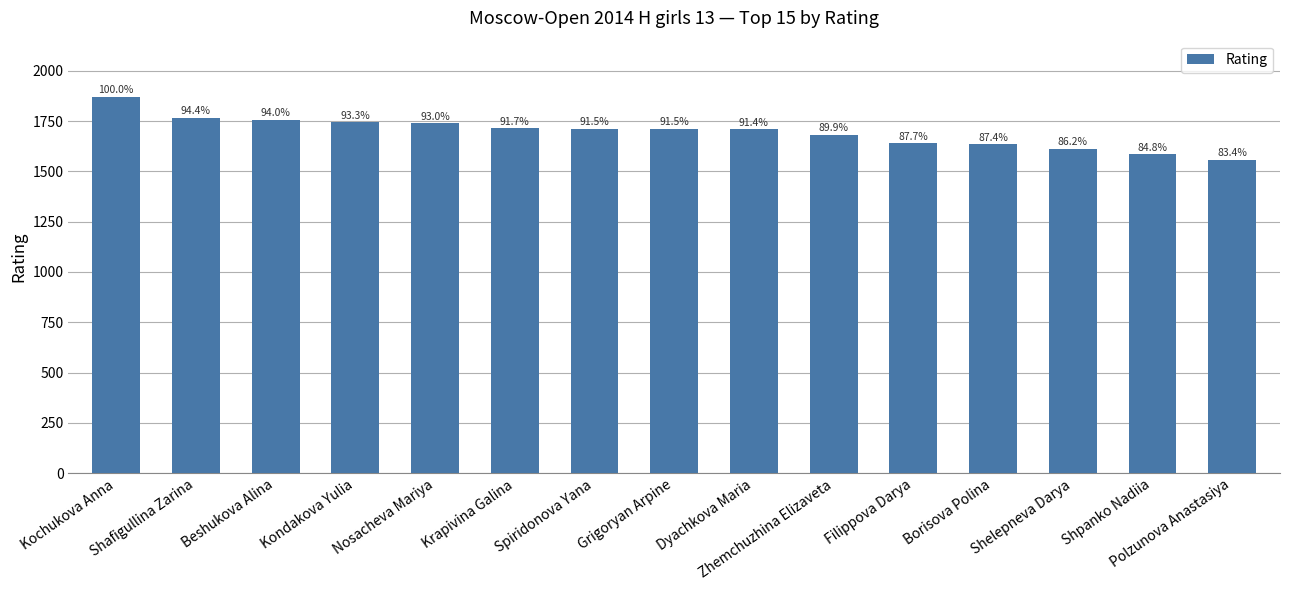

Does the chart contain stacked bars?

No